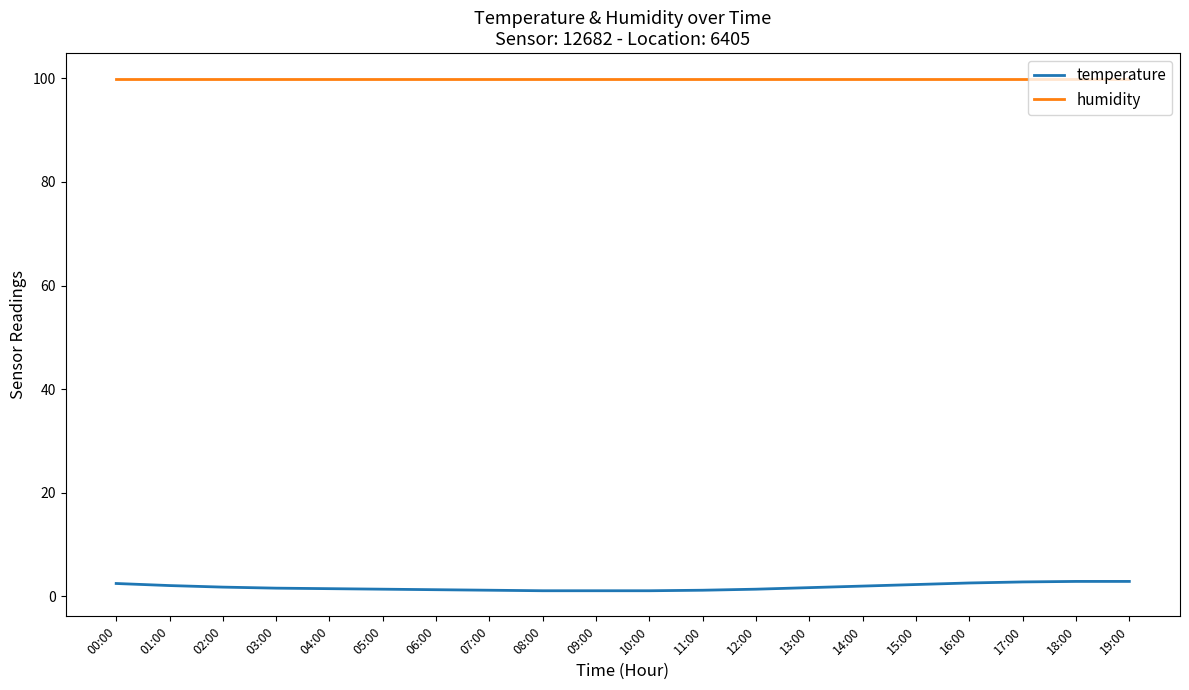

What is the greatest value displayed?

99.9